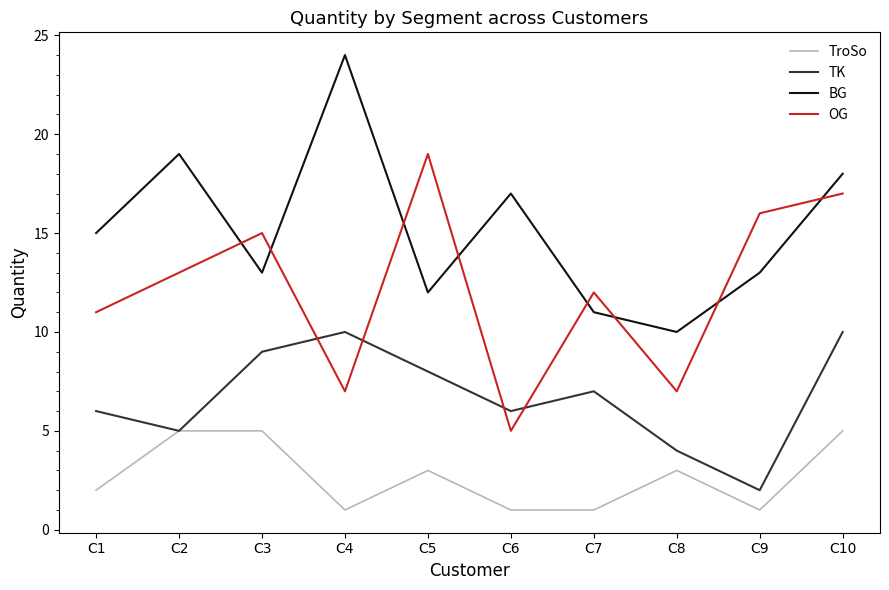

List the series in order of their peak value, lowest first.

TroSo, TK, OG, BG